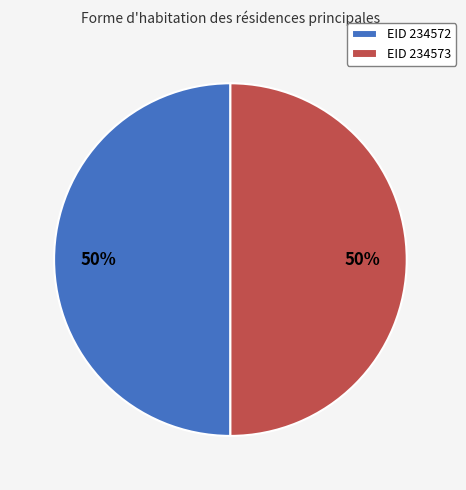

Combined, do EID 234572 and EID 234573 account for over 50%?

Yes